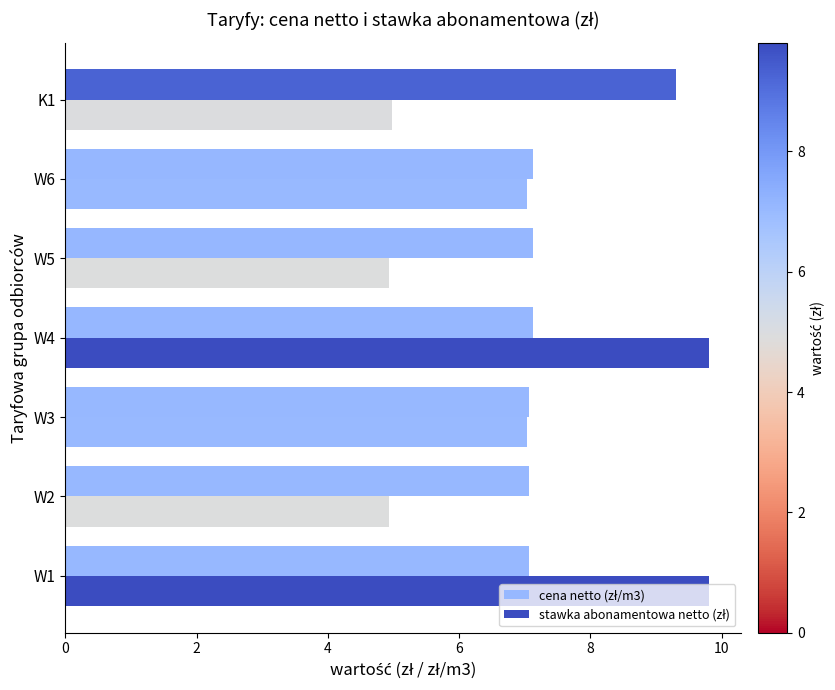

What is the smallest value displayed?

4.9